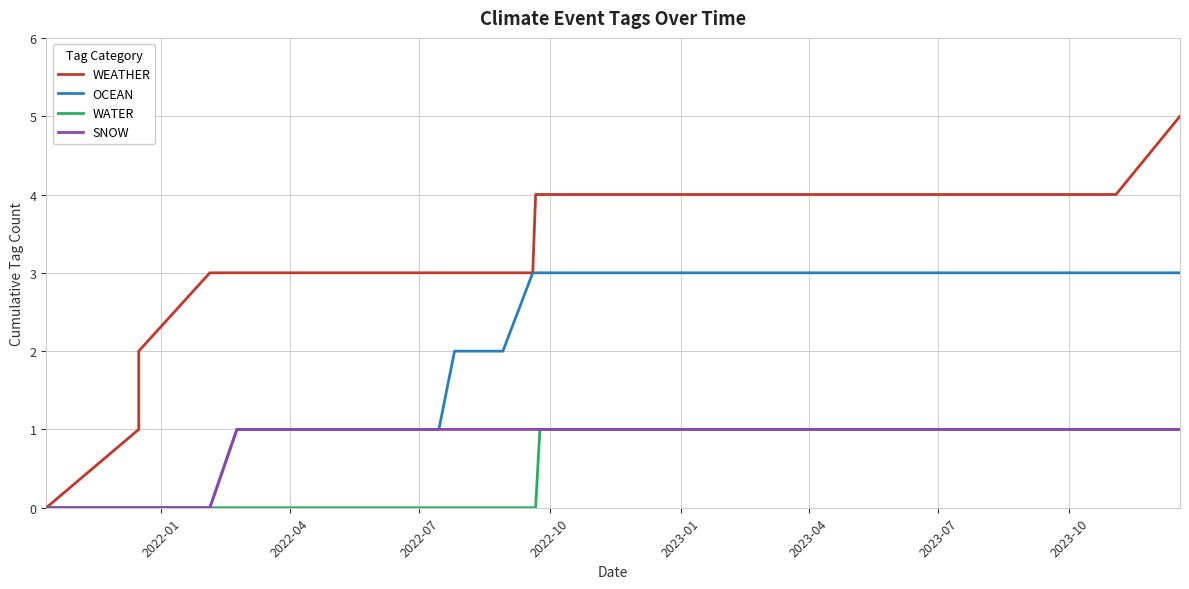

What is the greatest value displayed?

5